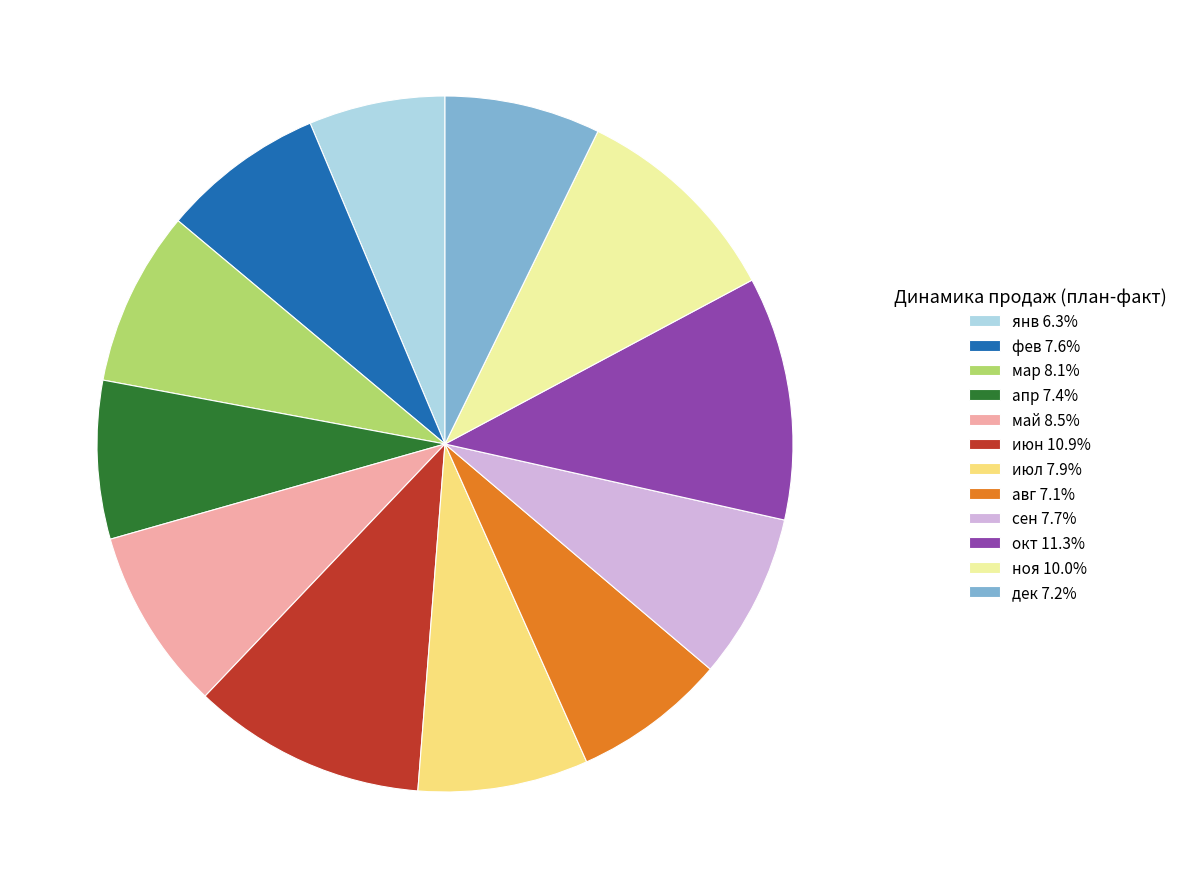

What is the ratio of the value at ноя 10.0% to the value at мар 8.1%?

1.2